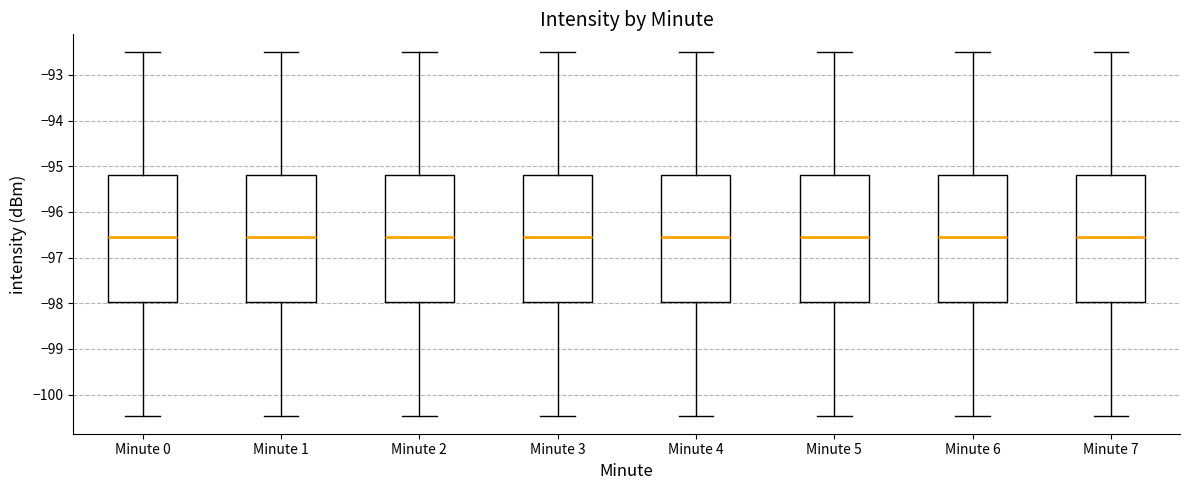

Where does the upper whisker of the box for Minute 7 end on the y-axis? The values are not printed on the chart, so give them approximately, as read against the axis.

-92.5